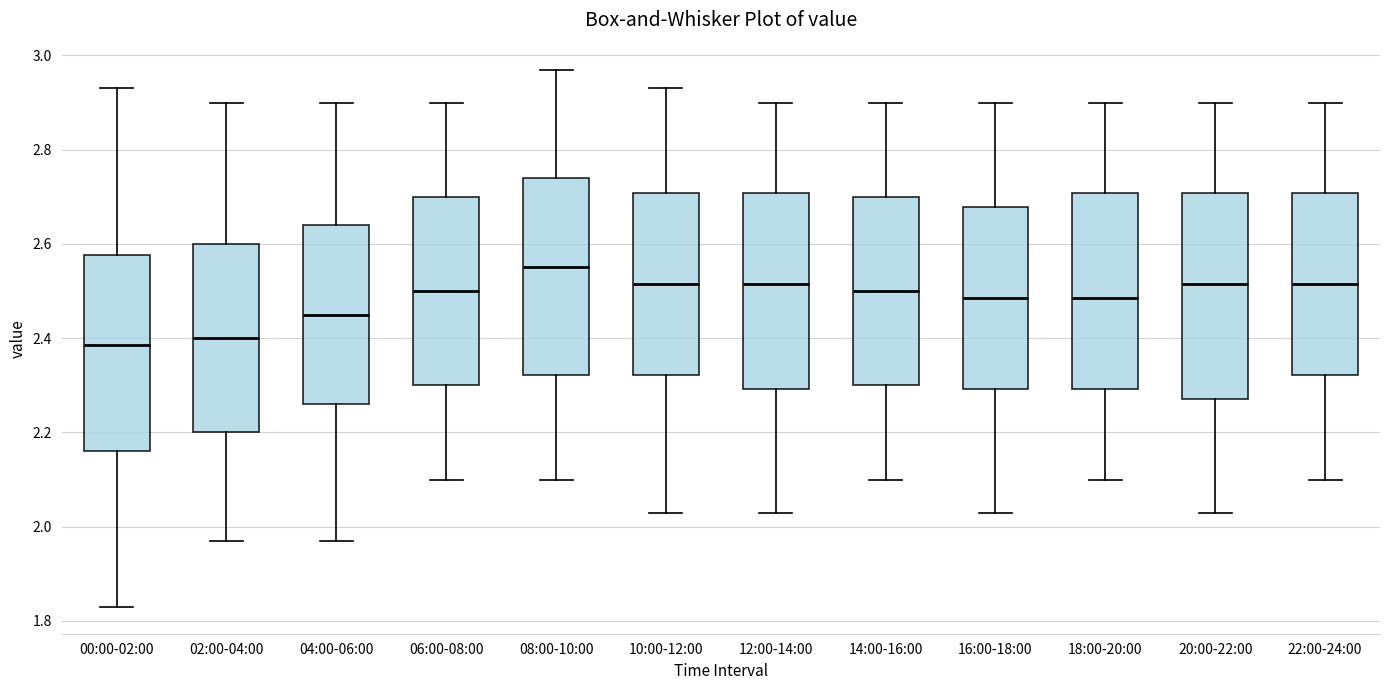

Reading left to right, read every box against the y-axis: the position of its median line, the range the box covers, and the ends of its whiskers. The values are not printed on the chart, so give them approximately, as read against the axis.

00:00-02:00: median 2.38, box 2.16 to 2.58, whiskers 1.84 to 2.94
02:00-04:00: median 2.40, box 2.20 to 2.60, whiskers 1.98 to 2.90
04:00-06:00: median 2.46, box 2.26 to 2.64, whiskers 1.98 to 2.90
06:00-08:00: median 2.50, box 2.30 to 2.70, whiskers 2.10 to 2.90
08:00-10:00: median 2.56, box 2.32 to 2.74, whiskers 2.10 to 2.98
10:00-12:00: median 2.52, box 2.32 to 2.70, whiskers 2.04 to 2.94
12:00-14:00: median 2.52, box 2.30 to 2.70, whiskers 2.04 to 2.90
14:00-16:00: median 2.50, box 2.30 to 2.70, whiskers 2.10 to 2.90
16:00-18:00: median 2.48, box 2.30 to 2.68, whiskers 2.04 to 2.90
18:00-20:00: median 2.48, box 2.30 to 2.70, whiskers 2.10 to 2.90
20:00-22:00: median 2.52, box 2.28 to 2.70, whiskers 2.04 to 2.90
22:00-24:00: median 2.52, box 2.32 to 2.70, whiskers 2.10 to 2.90